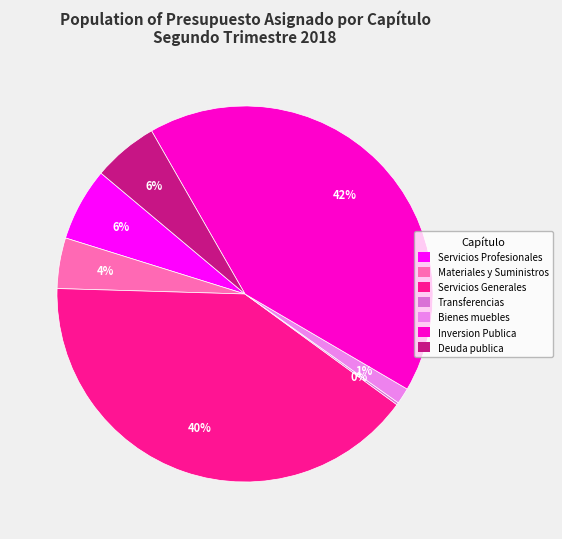

Rank the categories by value from lowest to highest.

Transferencias, asignaciones, subsidios, Bienes muebles, inmuebles e intangibles, Materiales y Suministros, Deuda publica, Servicios Profesionales, Servicios Generales, Inversion Publica